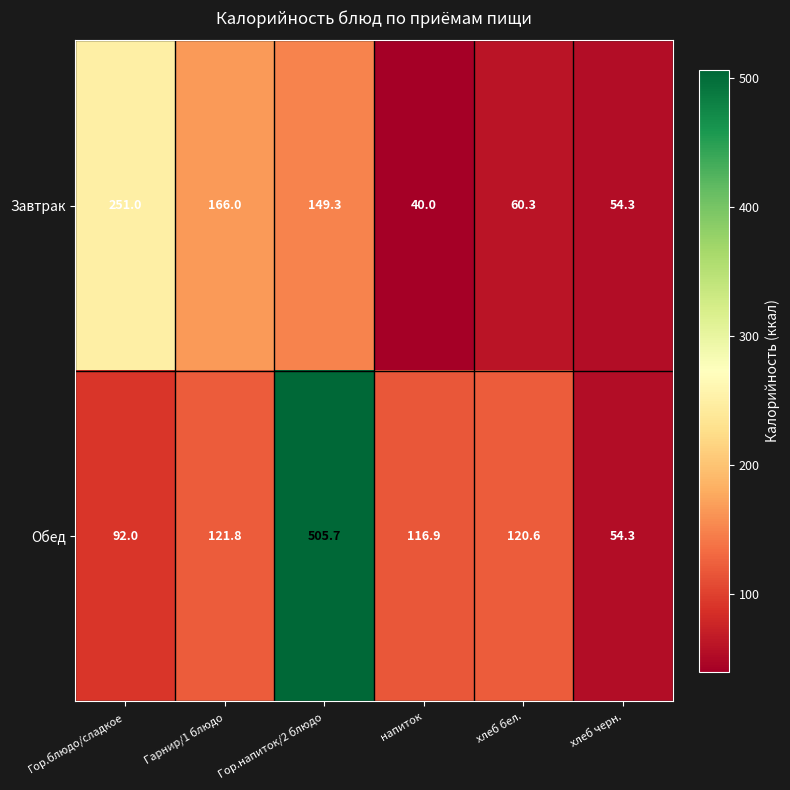

True or false: Обед has a value of 116.9 at напиток.

True